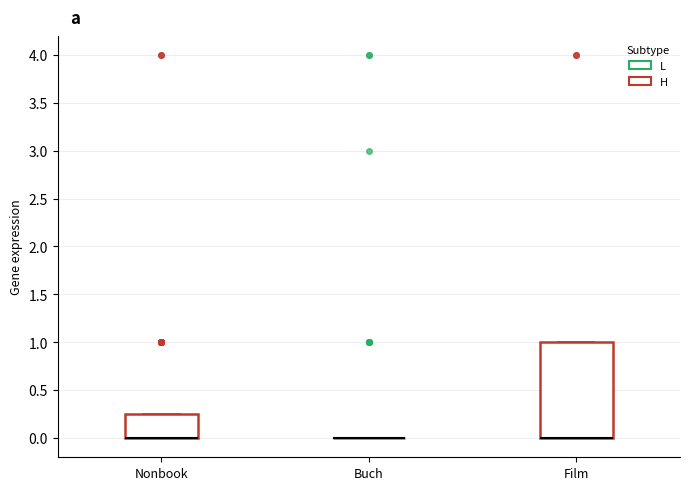

Reading left to right, transcribe this box plot: for each box, give where its median line is, the range the box spans, and where its two whiskers end, as read against the y-axis. The values are not printed on the chart, so give them approximately, as read against the axis.

Nonbook: median 0.00 (drawn on the box's lower edge), box 0.00 to 0.25, whiskers 0.00 to 0.25
Buch: box collapsed to a line at 0.00, whiskers 0.00 to 0.00
Film: median 0.00 (drawn on the box's lower edge), box 0.00 to 1.00, whiskers 0.00 to 1.00